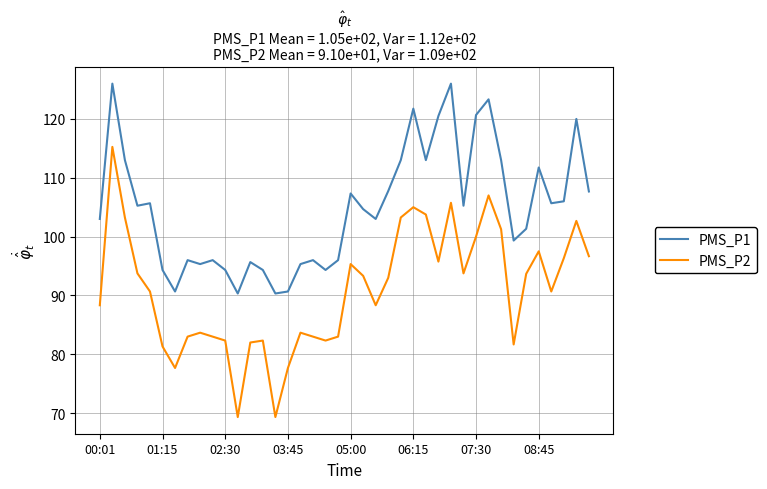

Which series has the largest total across all categories?

PMS_P1